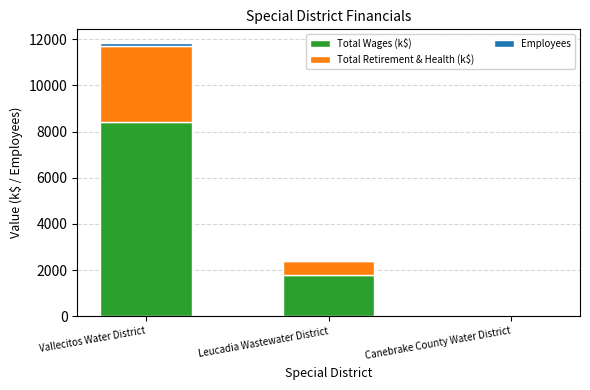

The Total Wages (k$) series shows 14958.8 at Vallecitos Water District. True or false?

False